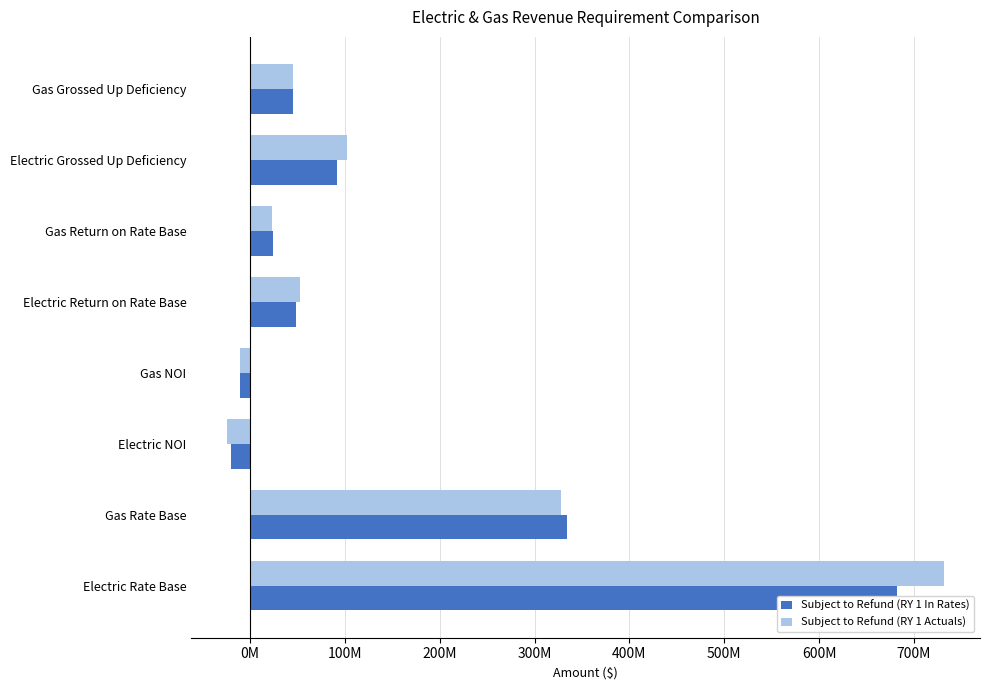

Reading right to left, what are all the values shown in this chart?

Subject to Refund (RY 1 In Rates): 45493538.6	91709758.8	23949727.7	48833806.5	-10388840.8	-20164489.0	334493403.3	682036404.1
Subject to Refund (RY 1 Actuals): 45070277.1	101754782.3	23440398.5	52409806.3	-10578691.7	-24145912.9	327379867.4	731980535.1